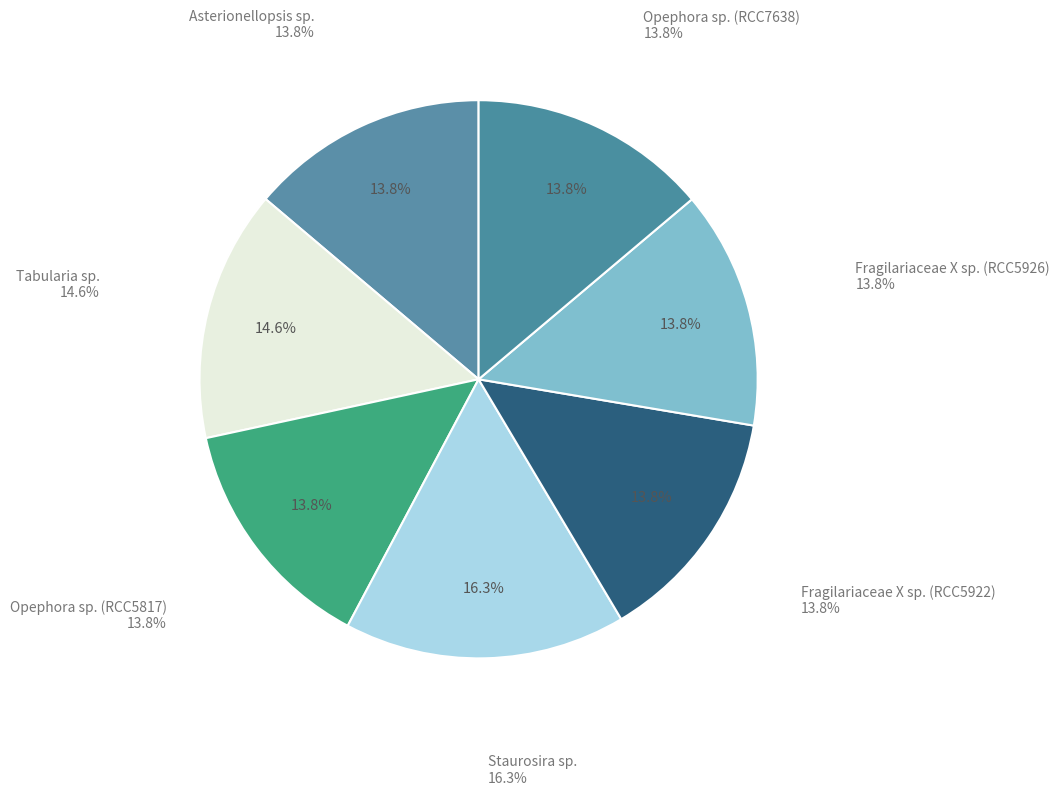

Count the number of slices in the pie.

7